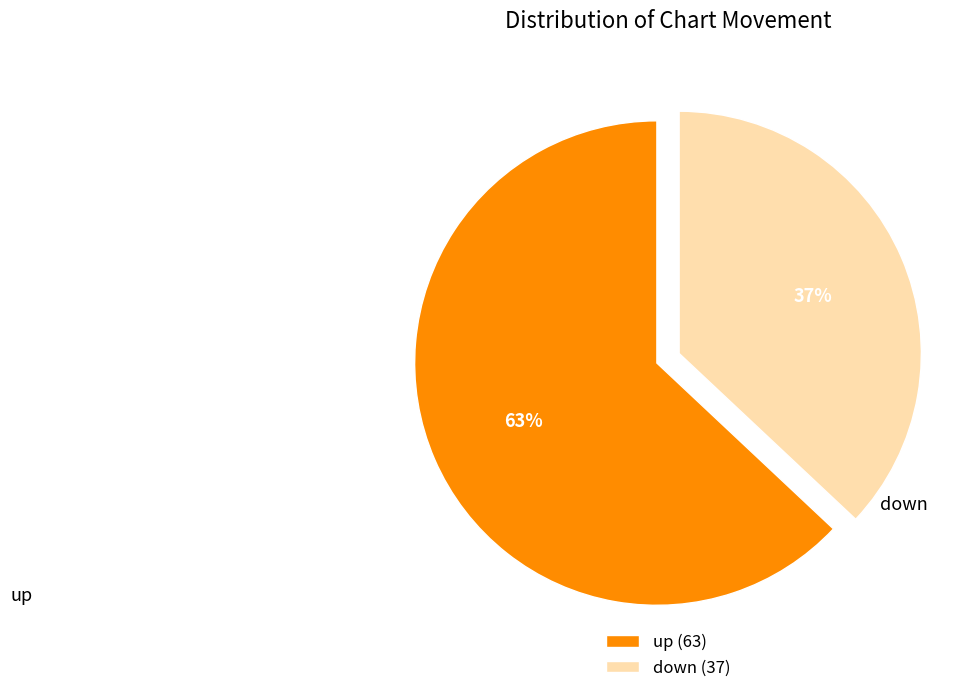

Is it true that up is 63% of the pie?

True